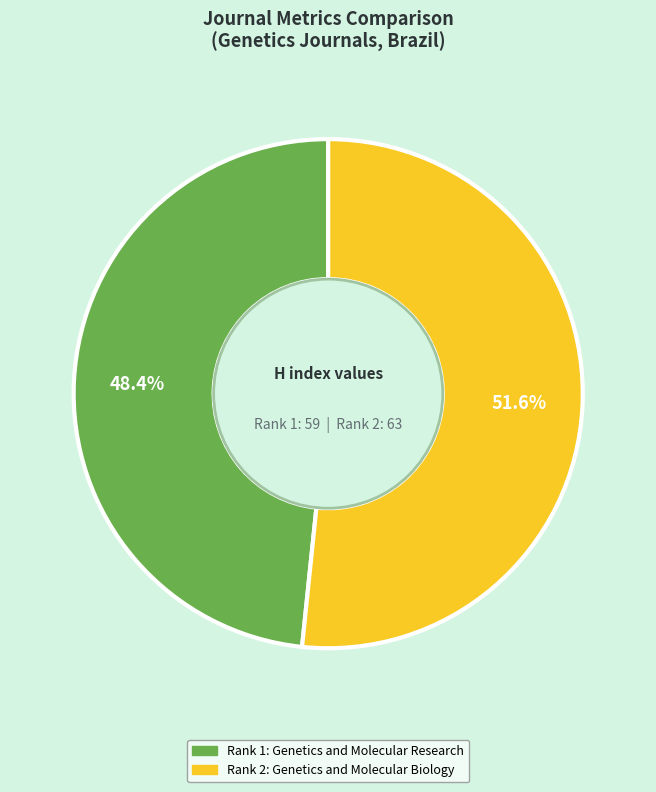

Is there any slice that represents more than half of the pie?

Yes